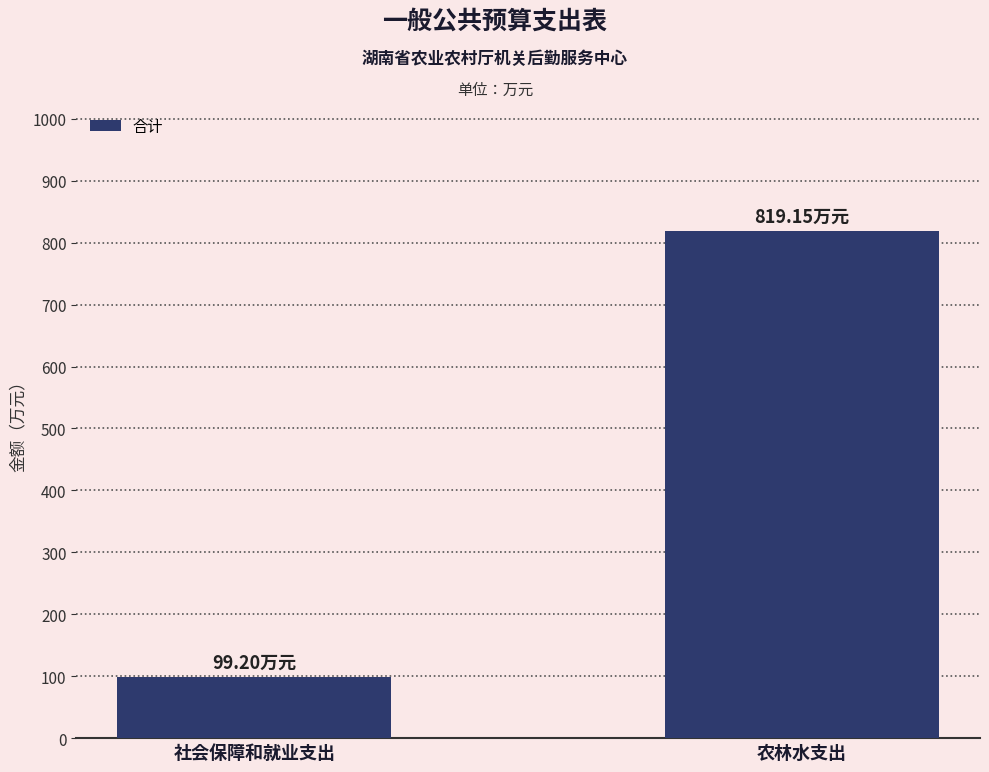

At which category does the chart reach its minimum across all series?

社会保障和就业支出